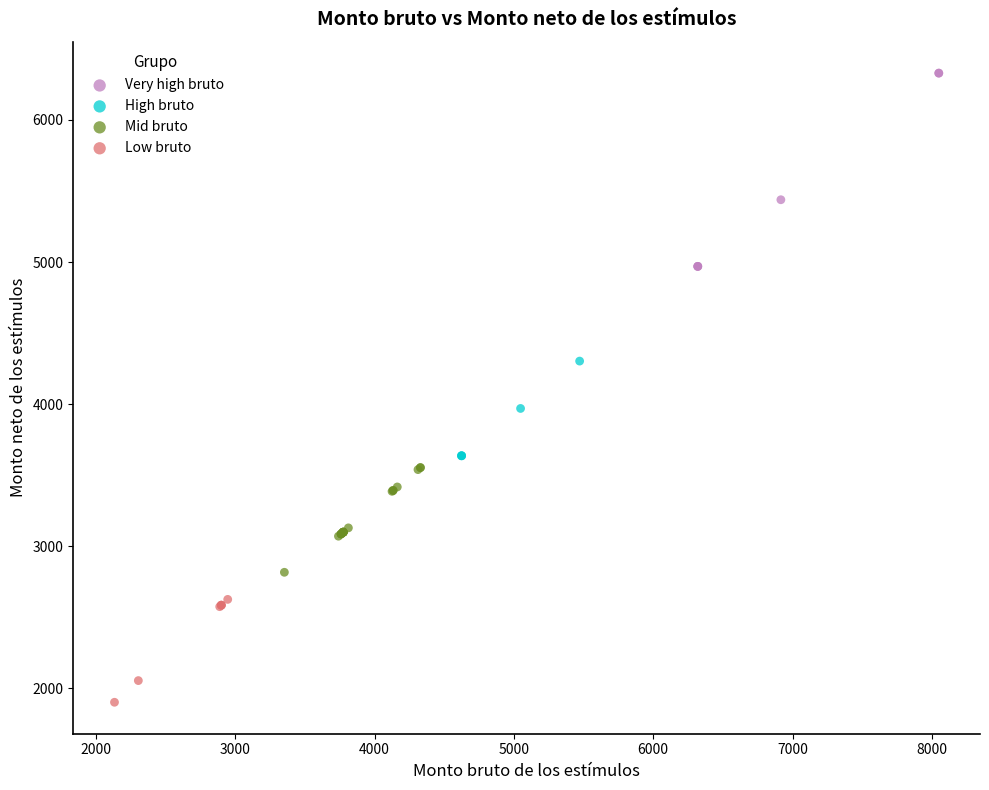

Which series contains the highest Y value?

Very high bruto